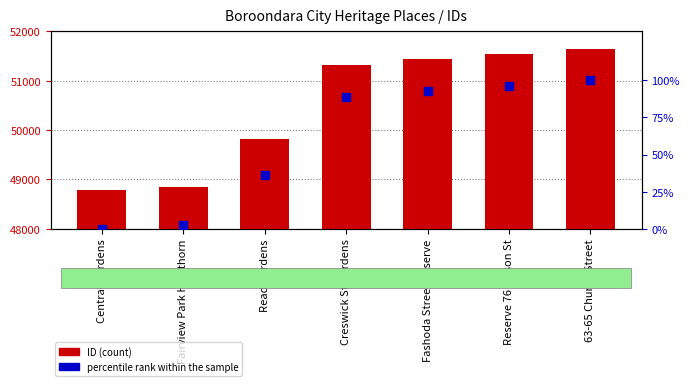

Is the value of ID at 63-65 Church Street greater than the value of percentile rank within the sample at Creswick St Gardens?

Yes